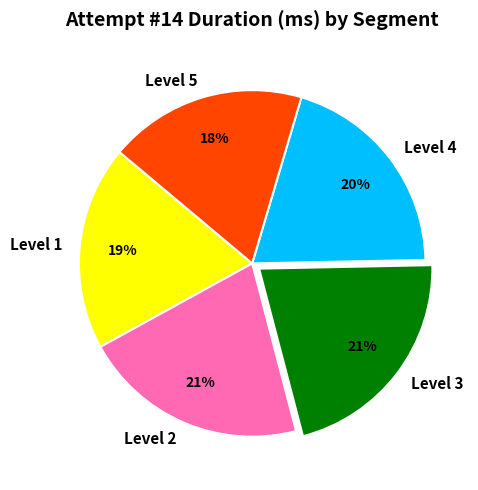

True or false: Level 3 accounts for 8% of the total.

False